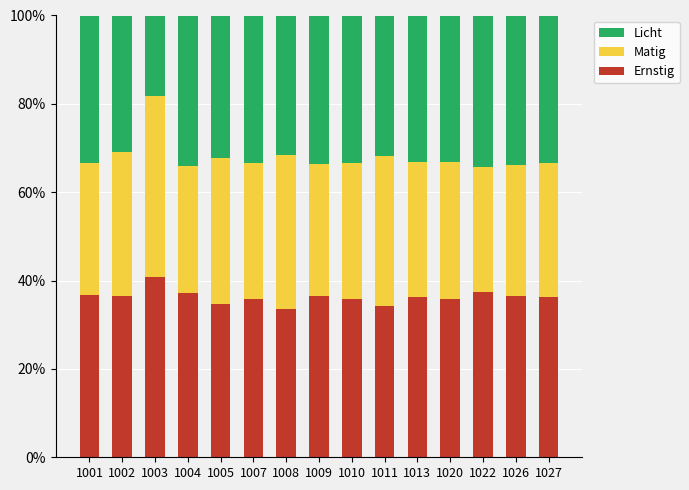

What is the minimum value for Ernstig?

33.6